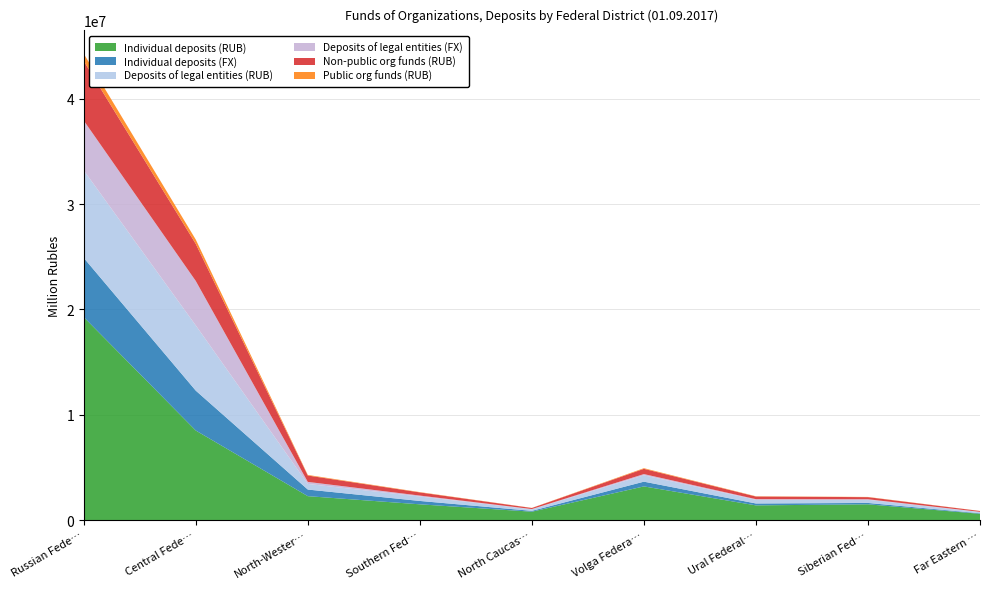

Reading right to left, what are all the values shown in this chart?

Individual deposits (RUB): Far Eastern Federal District=600000	Siberian Federal District=1500000	Ural Federal District=1400000	Volga Federal District=3200000	North Caucasian Federal District=800000	Southern Federal District=1500000	North-Western Federal District=2274188	Central Federal District=8505895	Russian Federation=19273372
Individual deposits (FX): Far Eastern Federal District=50000	Siberian Federal District=130000	Ural Federal District=180000	Volga Federal District=450000	North Caucasian Federal District=80000	Southern Federal District=320000	North-Western Federal District=627196	Central Federal District=3786471	Russian Federation=5622066
Deposits of legal entities (RUB): Far Eastern Federal District=120000	Siberian Federal District=300000	Ural Federal District=350000	Volga Federal District=600000	North Caucasian Federal District=150000	Southern Federal District=420000	North-Western Federal District=534436	Central Federal District=6192426	Russian Federation=8308465
Deposits of legal entities (FX): Far Eastern Federal District=15000	Siberian Federal District=50000	Ural Federal District=60000	Volga Federal District=120000	North Caucasian Federal District=20000	Southern Federal District=90000	North-Western Federal District=192750	Central Federal District=4220176	Russian Federation=4728503
Non-public org funds (RUB): Far Eastern Federal District=80000	Siberian Federal District=200000	Ural Federal District=250000	Volga Federal District=500000	North Caucasian Federal District=100000	Southern Federal District=300000	North-Western Federal District=605013	Central Federal District=3519907	Russian Federation=5652112
Public org funds (RUB): Far Eastern Federal District=8000	Siberian Federal District=20000	Ural Federal District=25000	Volga Federal District=60000	North Caucasian Federal District=10000	Southern Federal District=30000	North-Western Federal District=57181	Central Federal District=407364	Russian Federation=694337